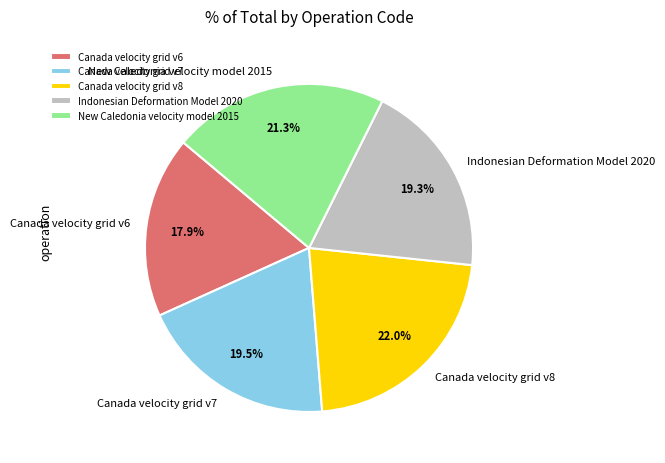

To the nearest percent, what is the difference between the Canada velocity grid v7 and Canada velocity grid v6 slice percentages?

2%